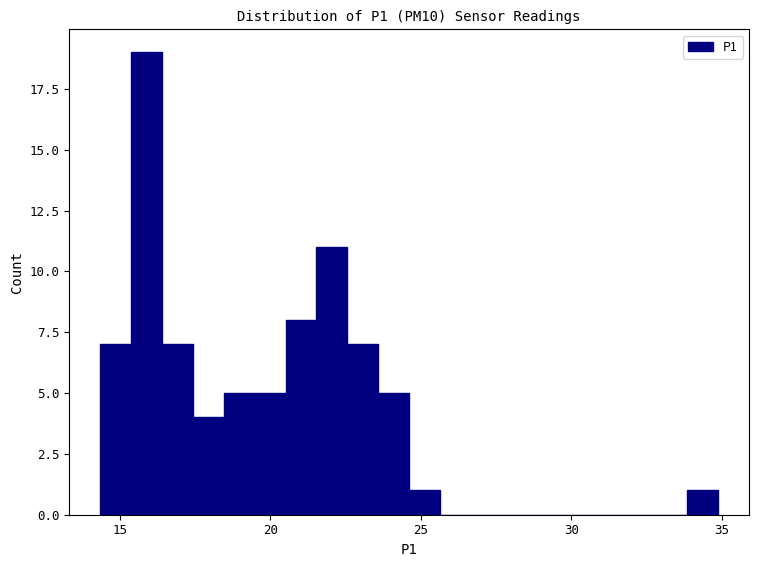

Read against the x-axis, roughly where is the centre of the tallest bar?

16.0